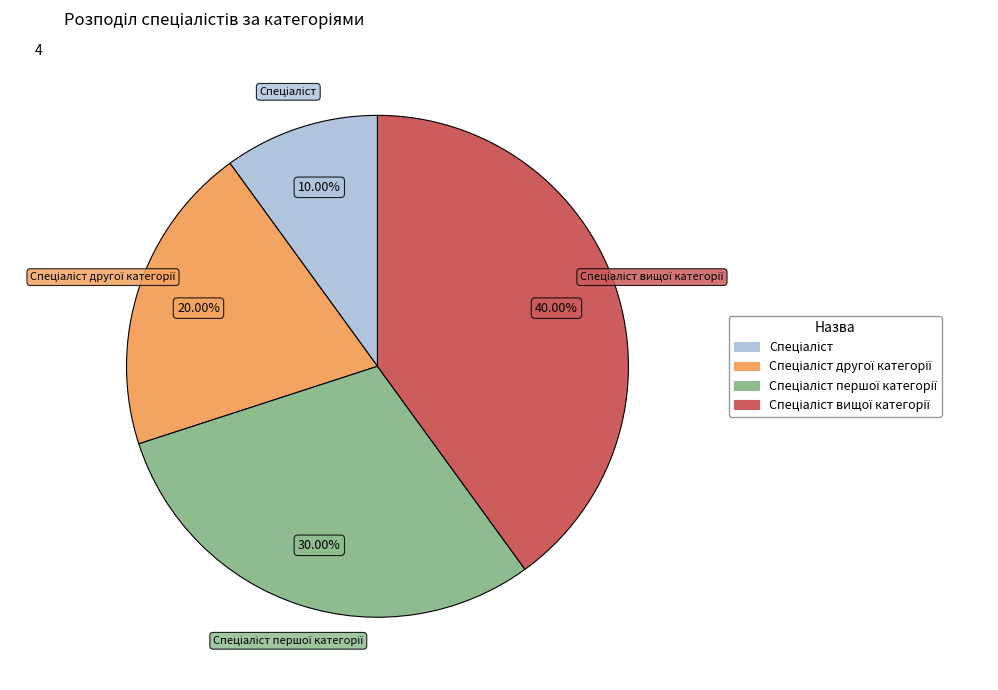

Is there a majority slice in this chart?

No